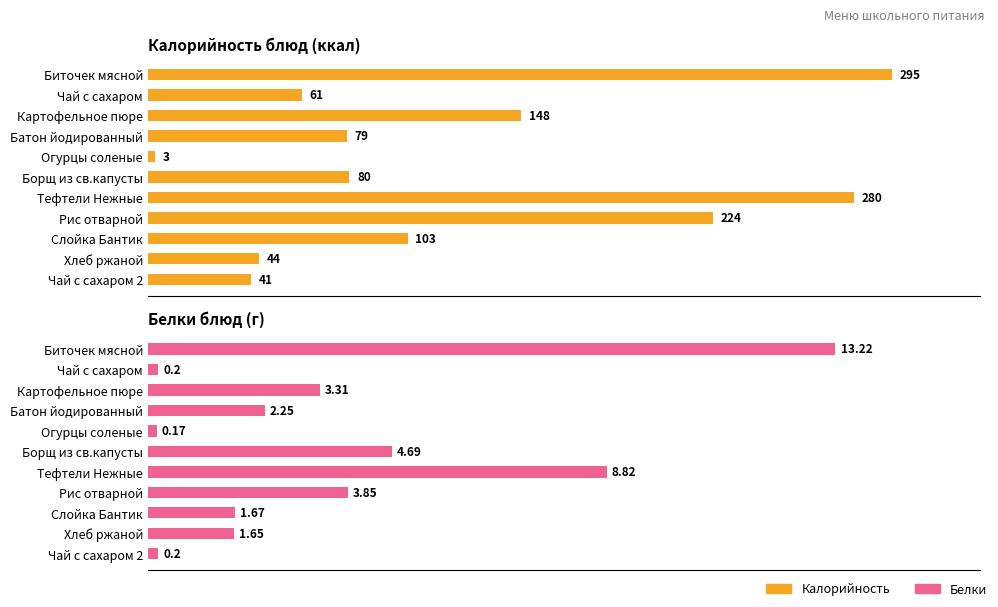

Rank the series at Чай с сахаром 2 from highest to lowest value.

Калорийность, Белки